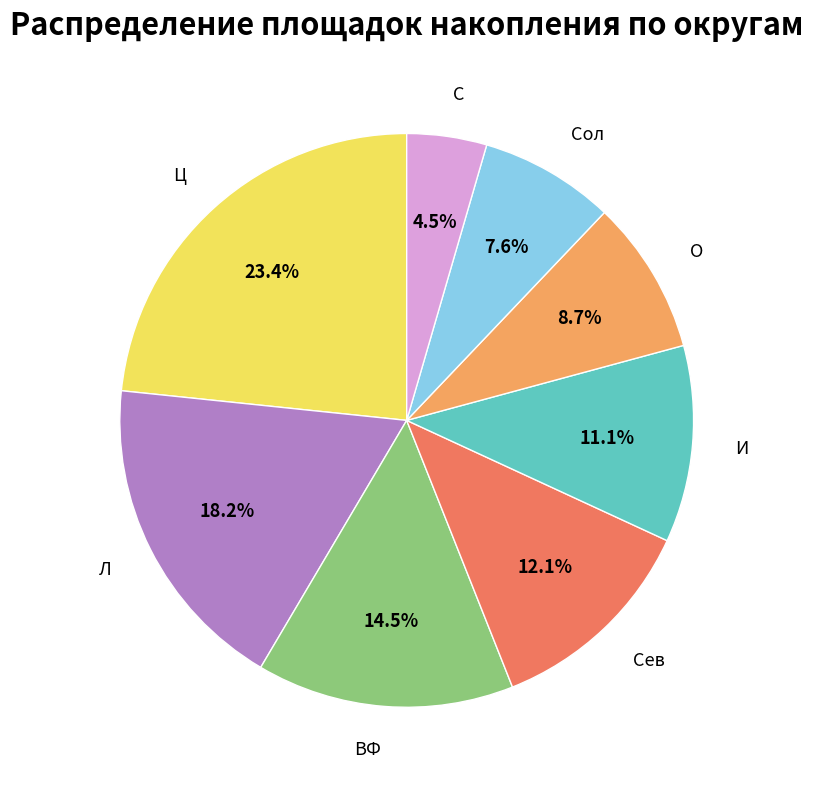

How many slices are in this pie chart?

8